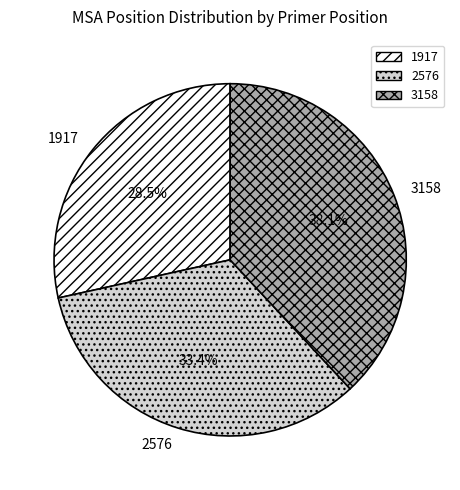

Is it true that 2576 is 33% of the pie?

True